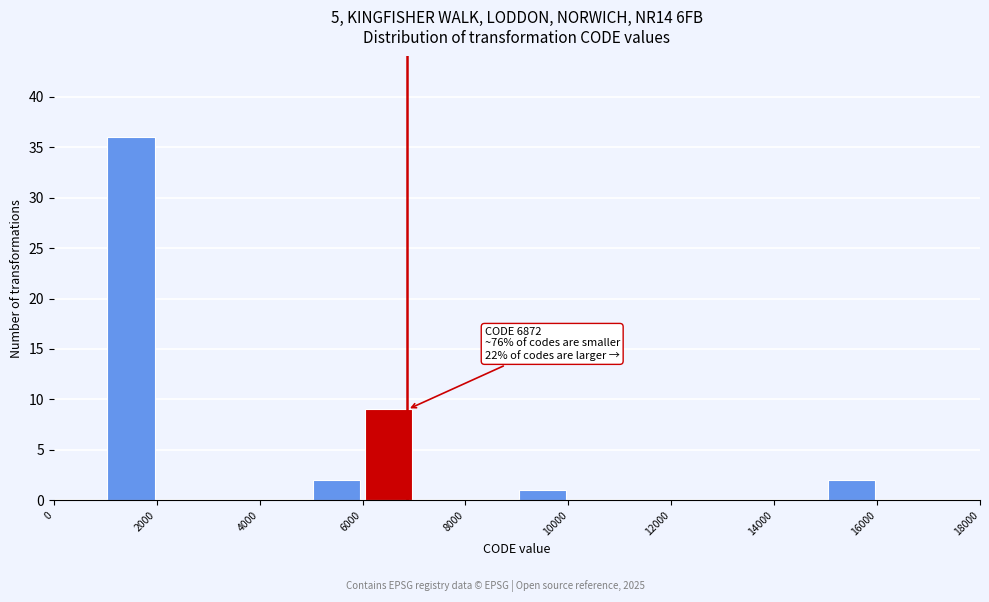

Over which range of the x-axis is the bar tallest?

1000 to 2000